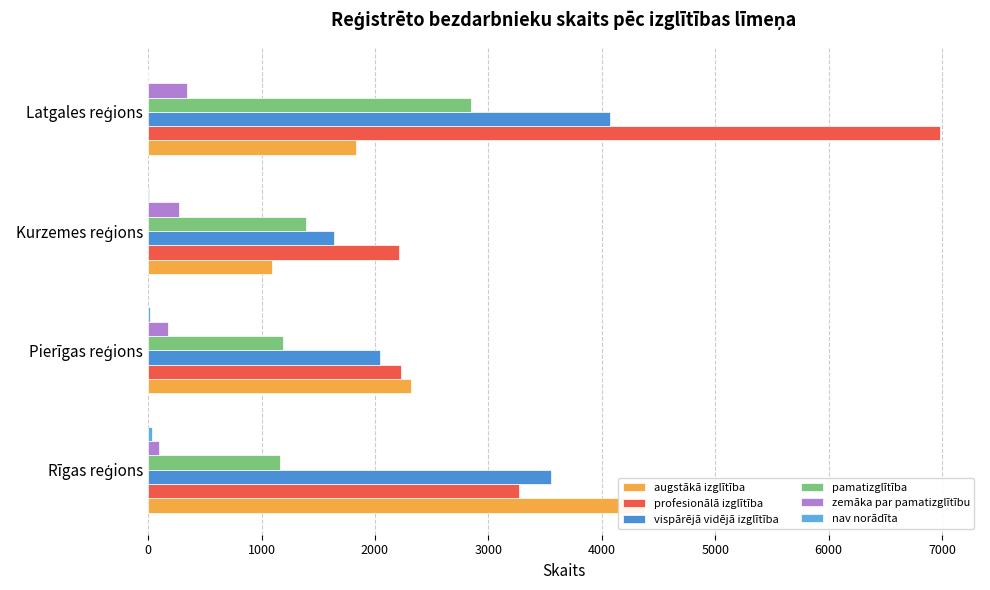

Are the bars grouped side by side (vs. stacked)?

Yes